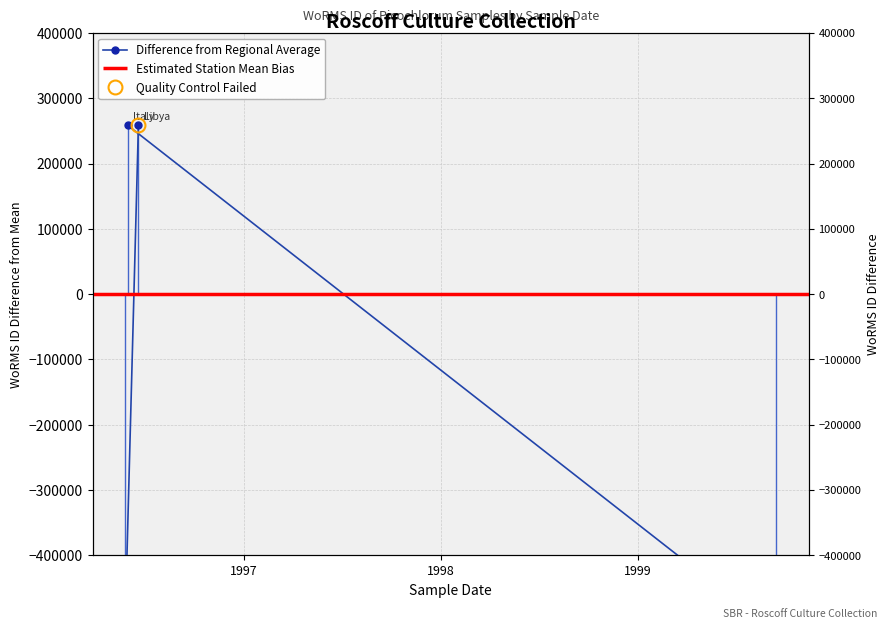

The chart shows a value of -813364 at 1998. True or false?

False